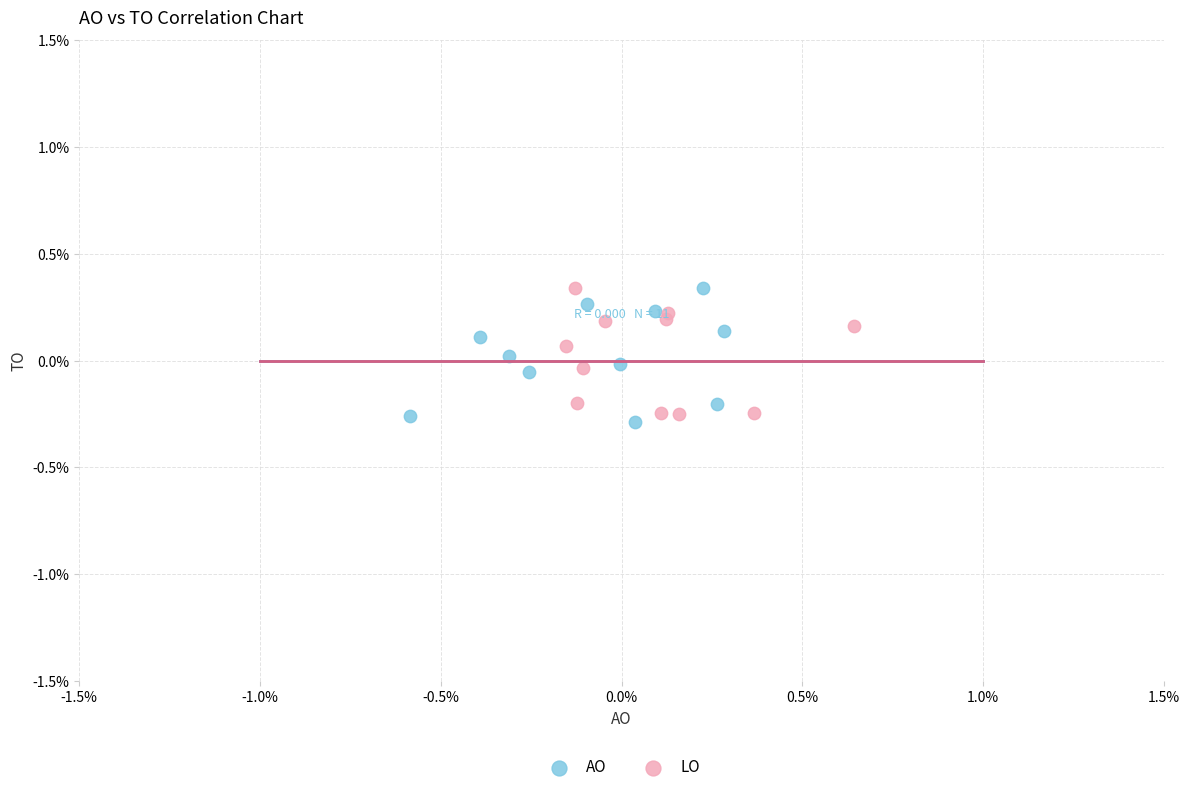

What are all the series names shown in the legend?

AO, LO